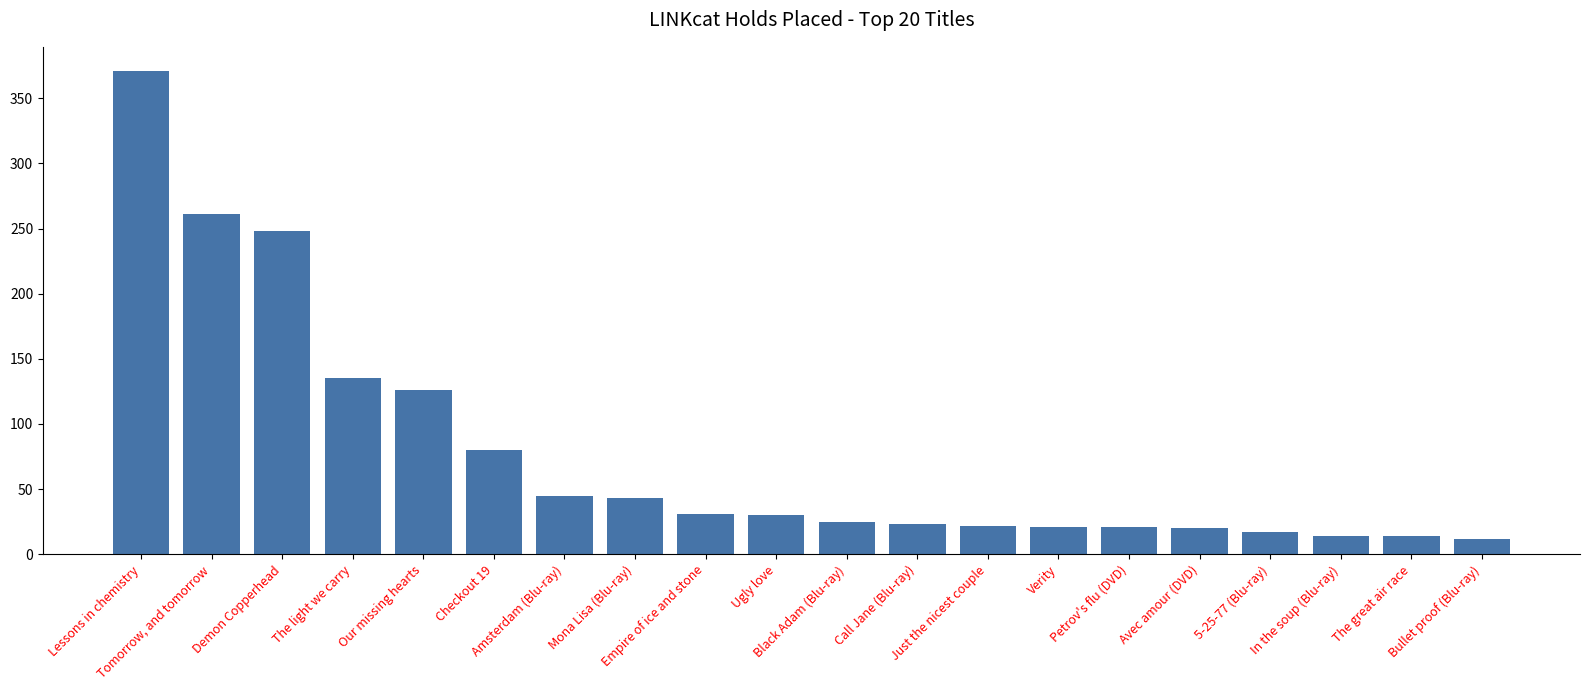

What is the maximum value shown in the chart?

371